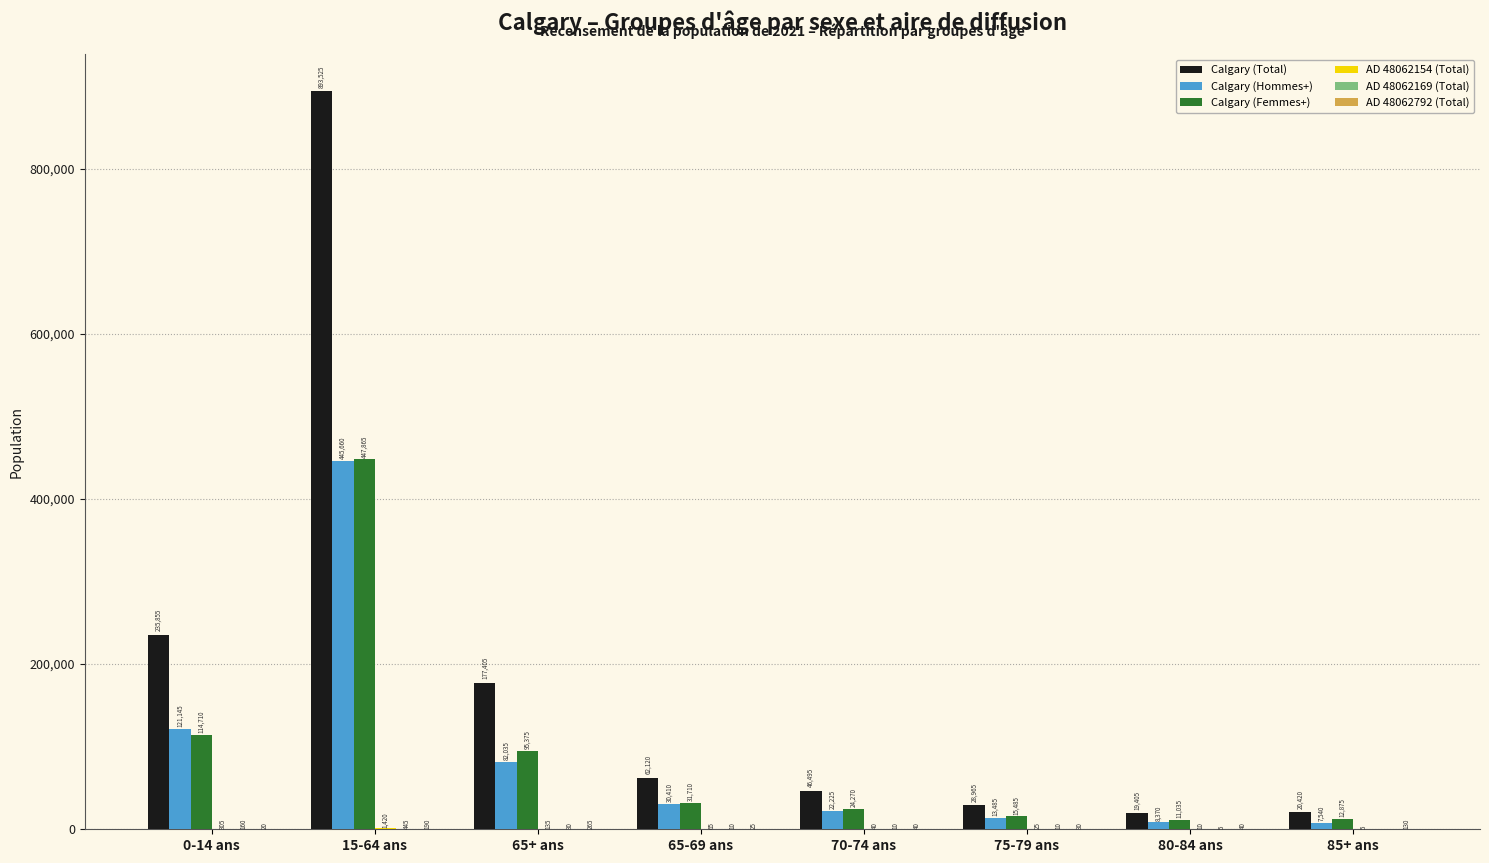

What is the maximum value for Calgary (Total)?

893525